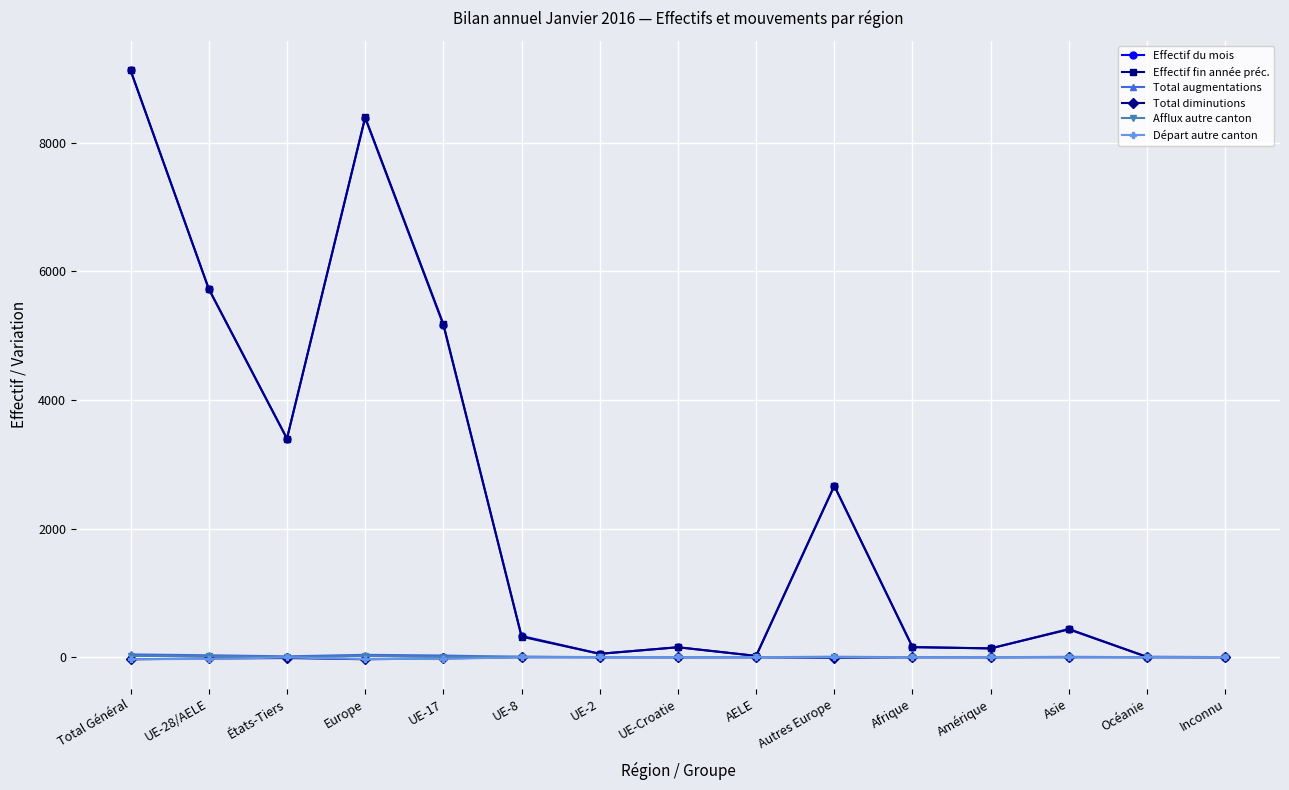

At which label is Effectif du mois closest to 4561?

UE-17